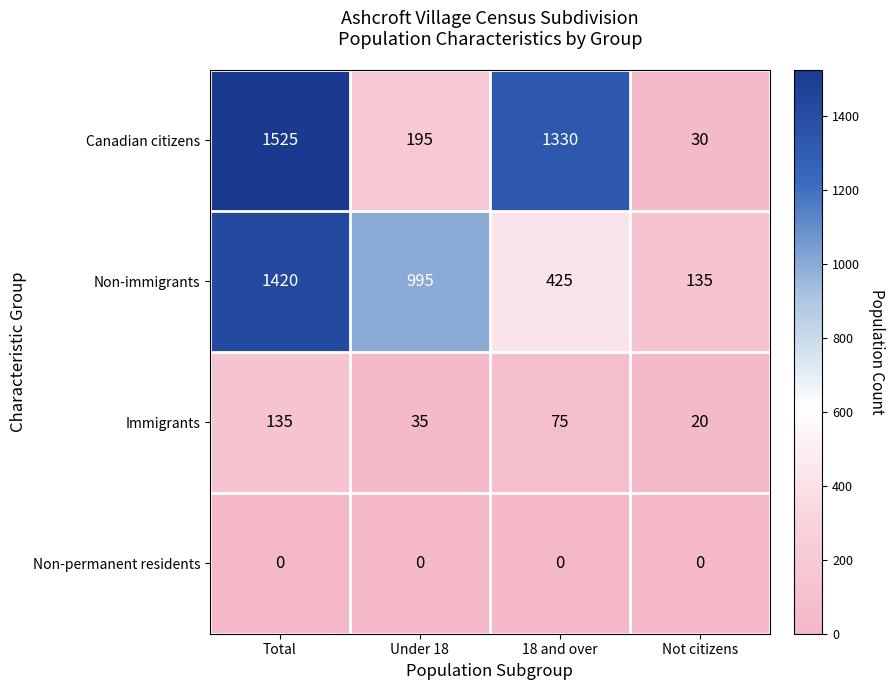

At which label does Immigrants reach its minimum?

Not citizens